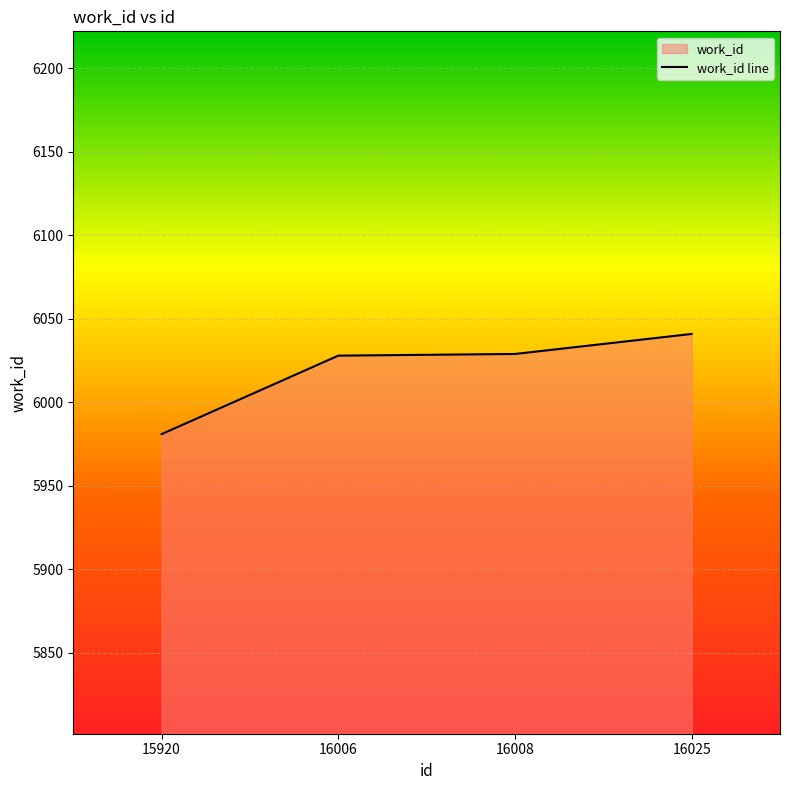

What is the value of the 3rd point from the left?

6029